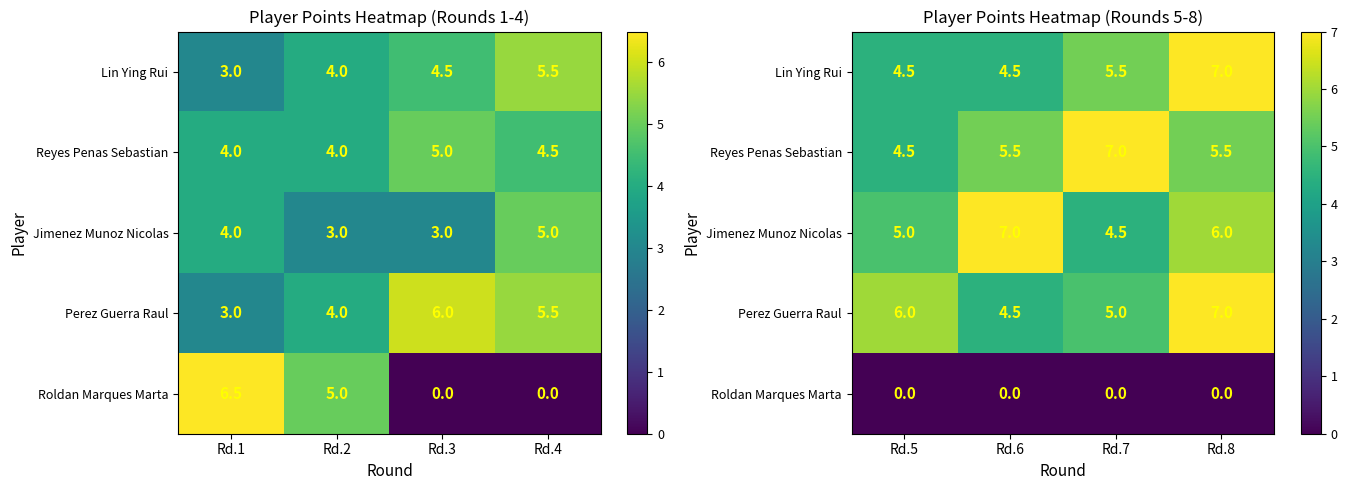

Count the Reyes Penas Sebastian values in the range 5 to 7.

3